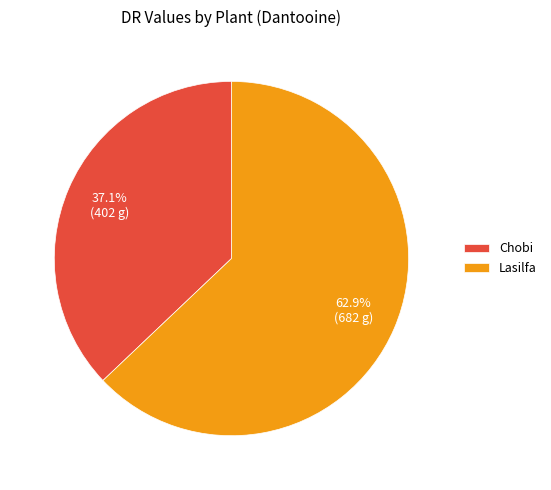

Approximately how many times larger is the value at Chobi compared to Lasilfa?

0.6